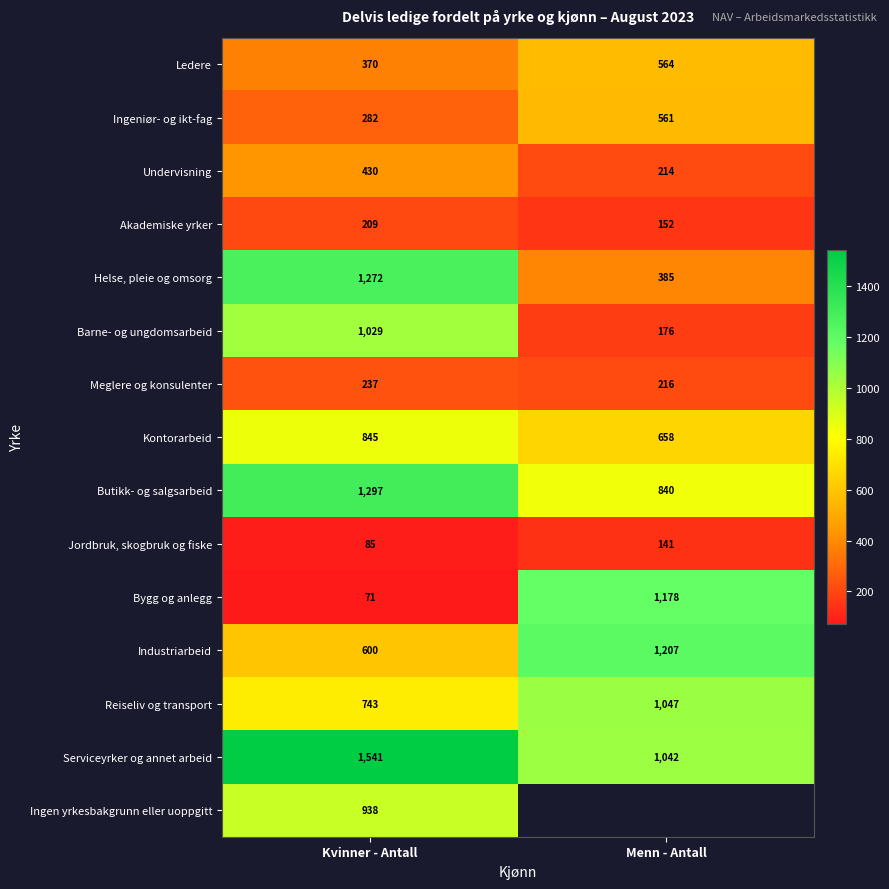

Between Kvinner - Antall and Menn - Antall, which is larger?

Menn - Antall